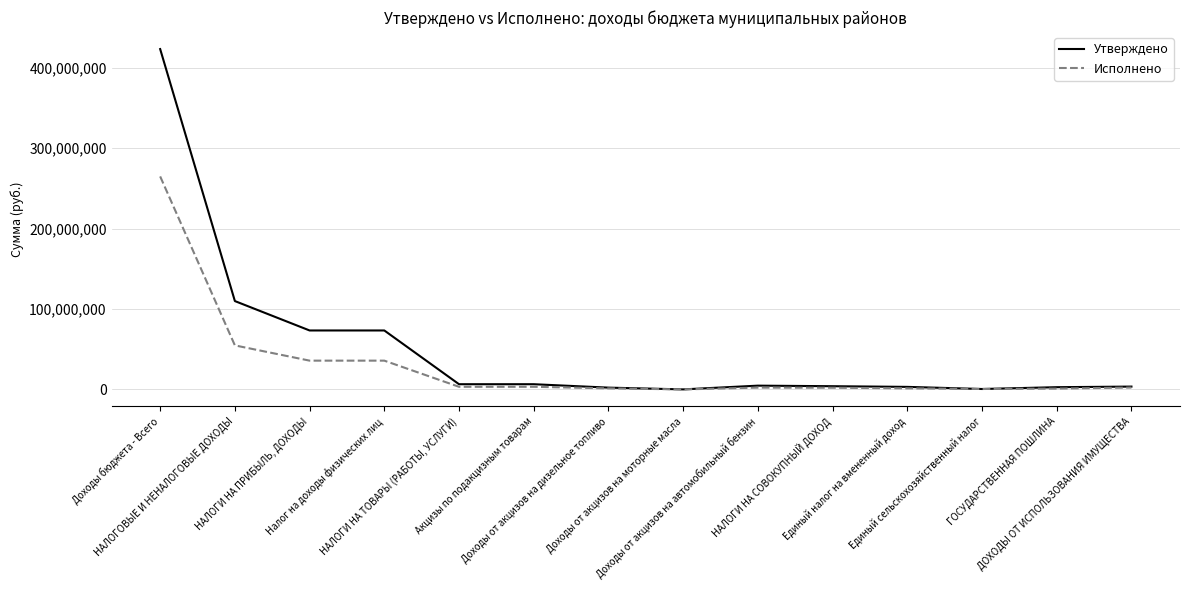

Which series has the largest total across all categories?

Утверждено